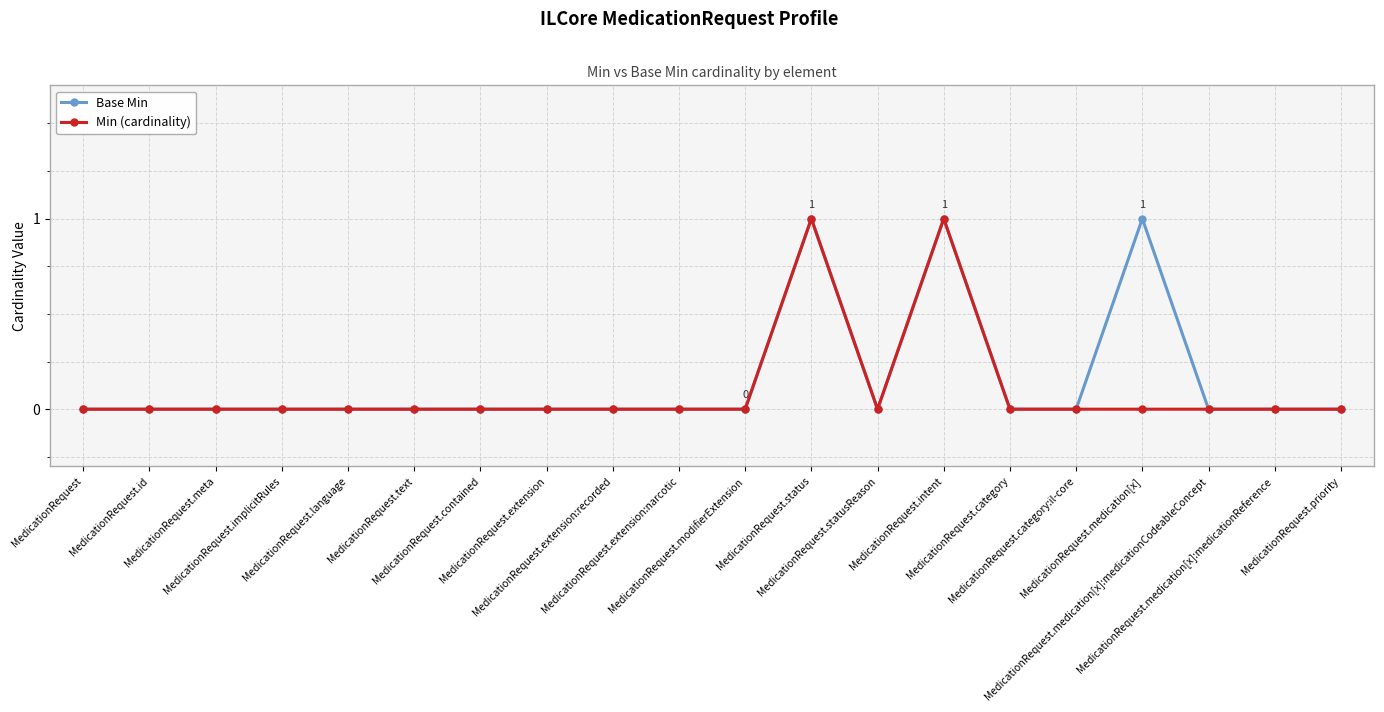

Is it true that Base Min equals 0 at MedicationRequest.extension:recorded?

True